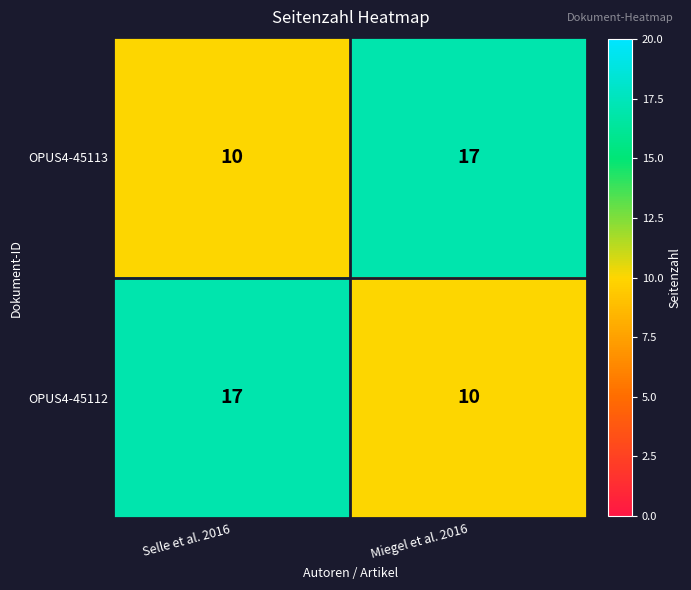

What value does the OPUS4-45112 series have at Miegel et al. 2016?

10